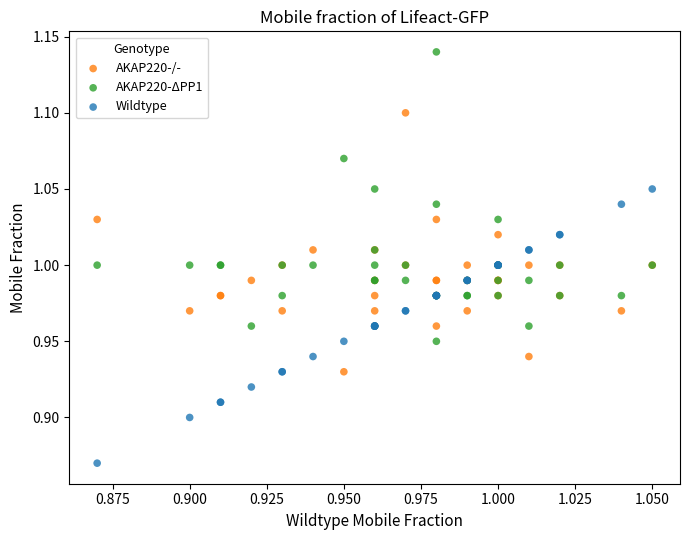

Which series reaches the maximum Y coordinate?

AKAP220-ΔPP1